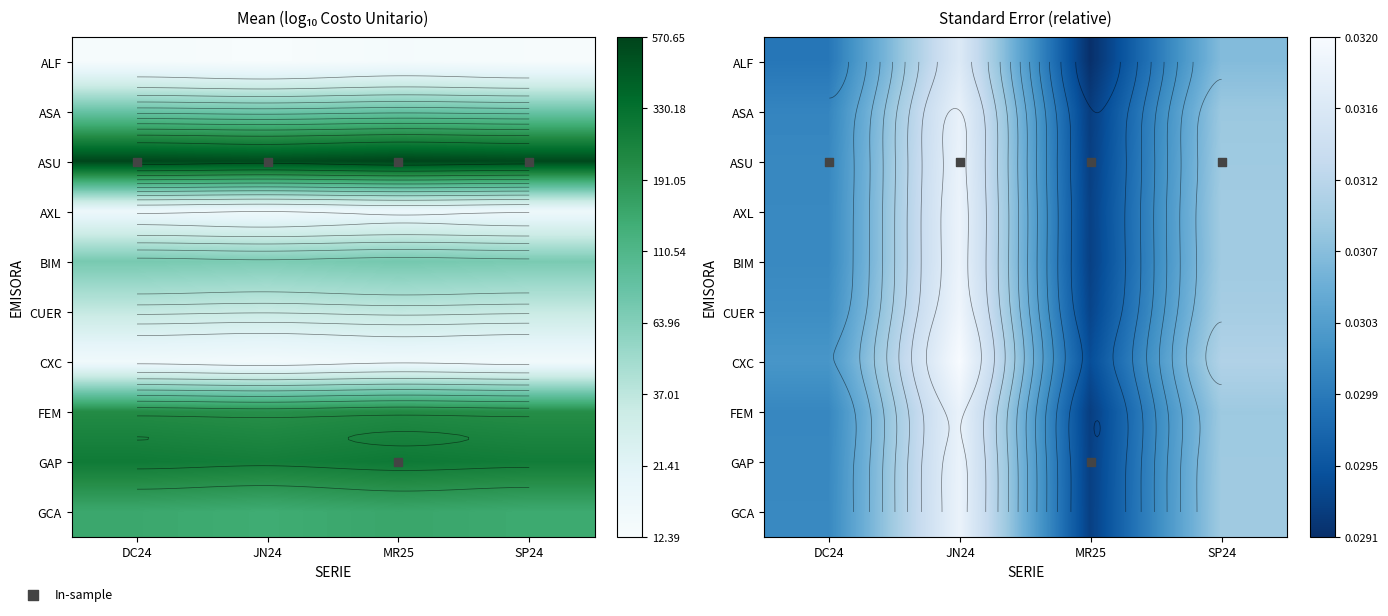

What is the total value across all series at MR25?

18.6